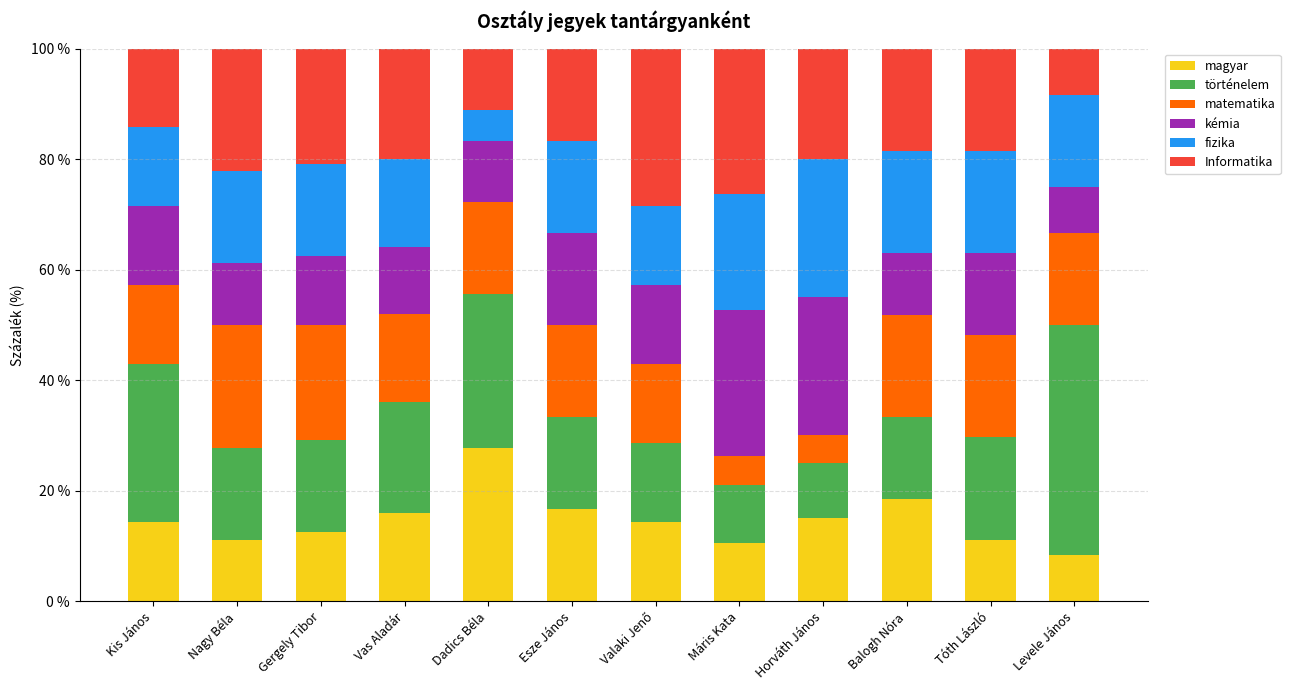

The value of magyar at Levele János is 8.3. True or false?

True